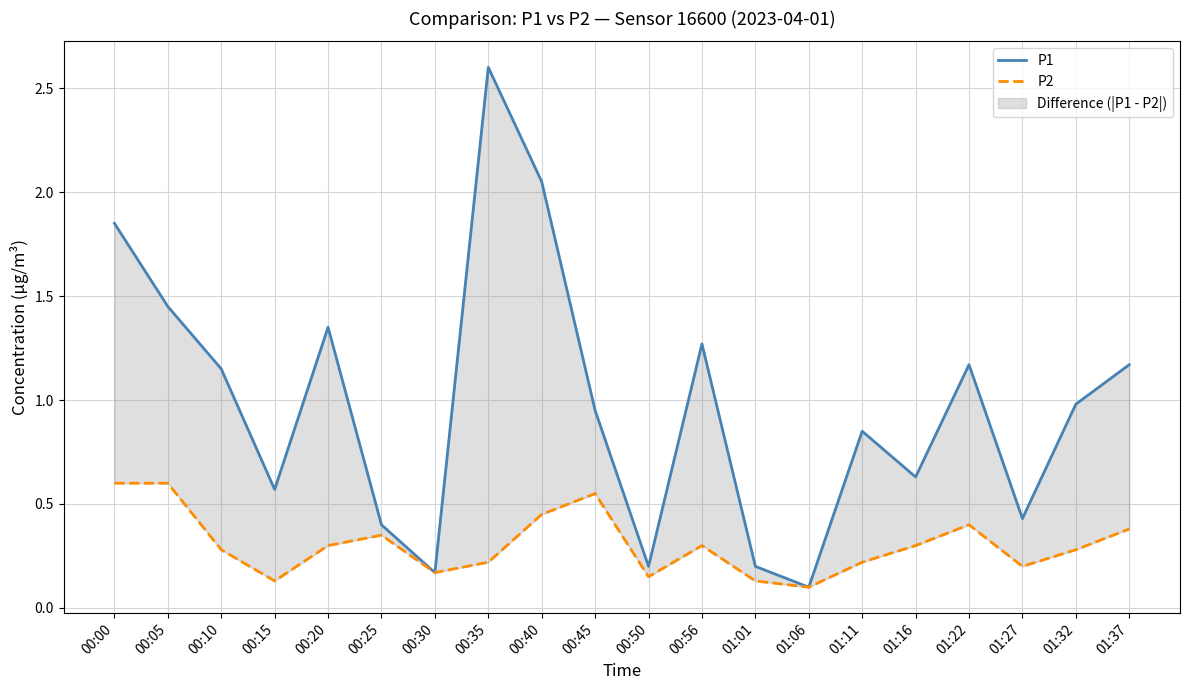

List the series in order of their peak value, lowest first.

P2, P1